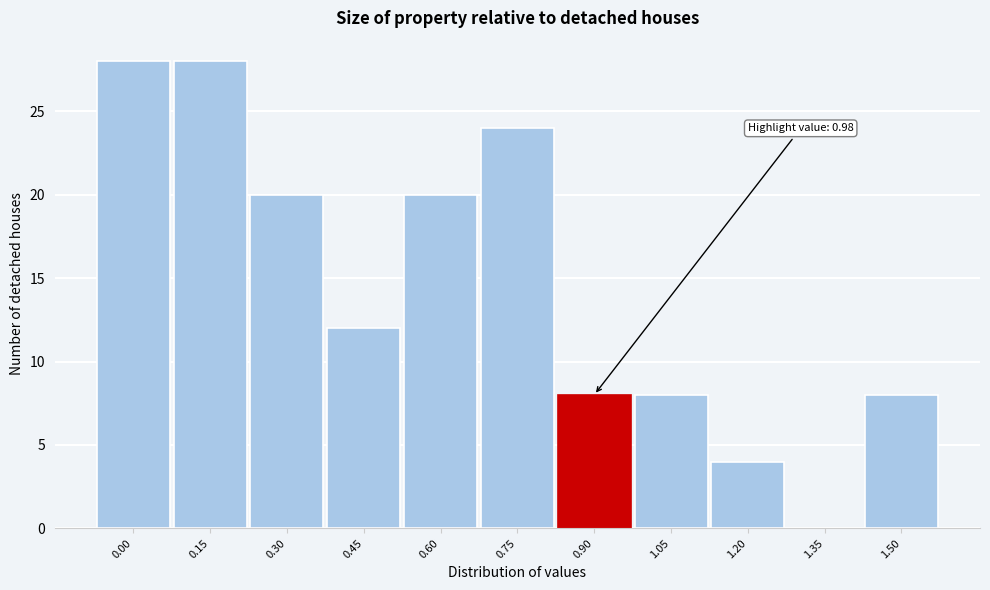

Reading left to right, transcribe all the data shown in this chart.

0.00=28	0.15=28	0.30=20	0.45=12	0.60=20	0.75=24	0.90=8	1.05=8	1.20=4	1.35=0	1.50=8